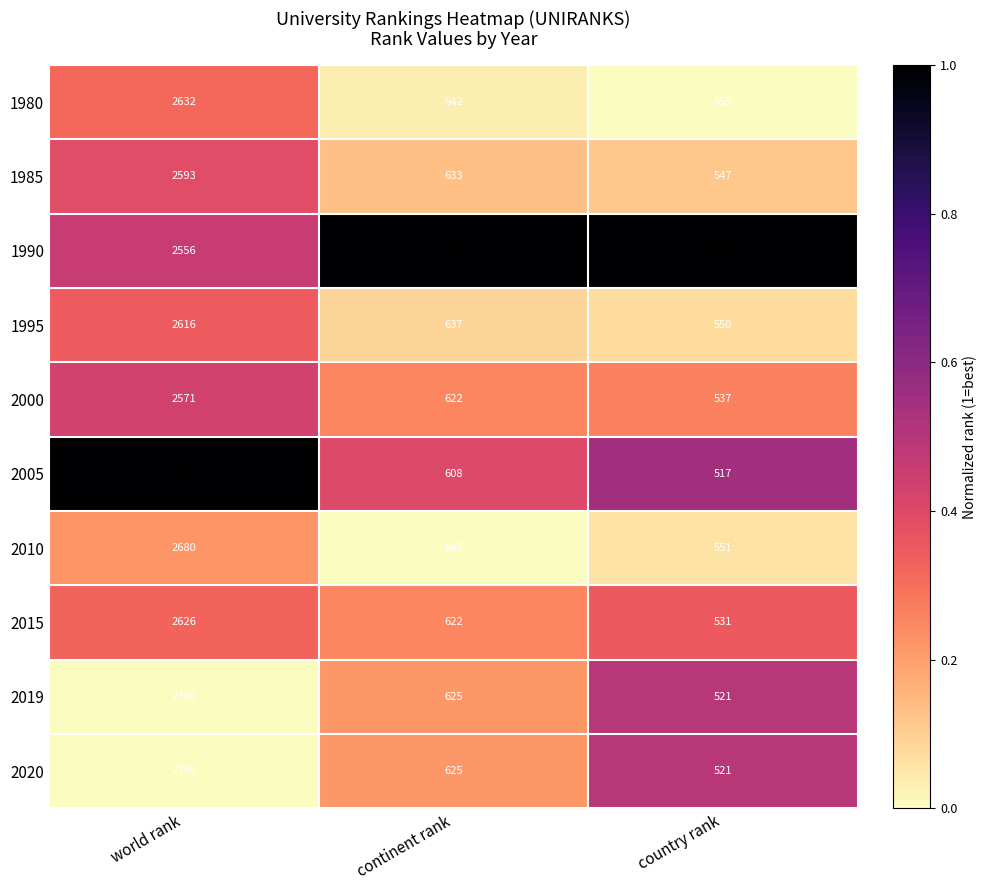

What is the difference between the 1995 values at country rank and world rank?

2066